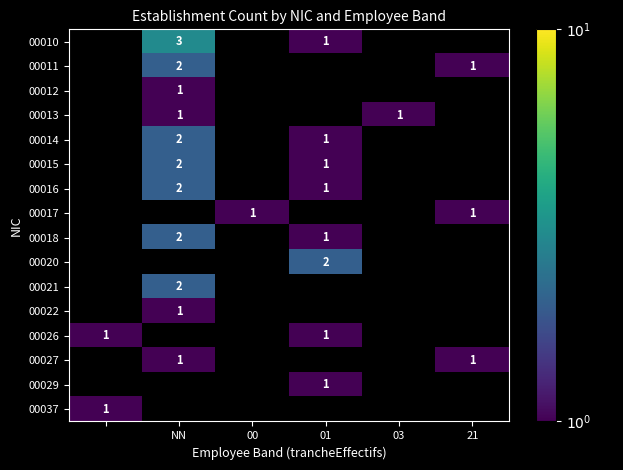

What is the sum of the 00010 values at 01 and NN?

4